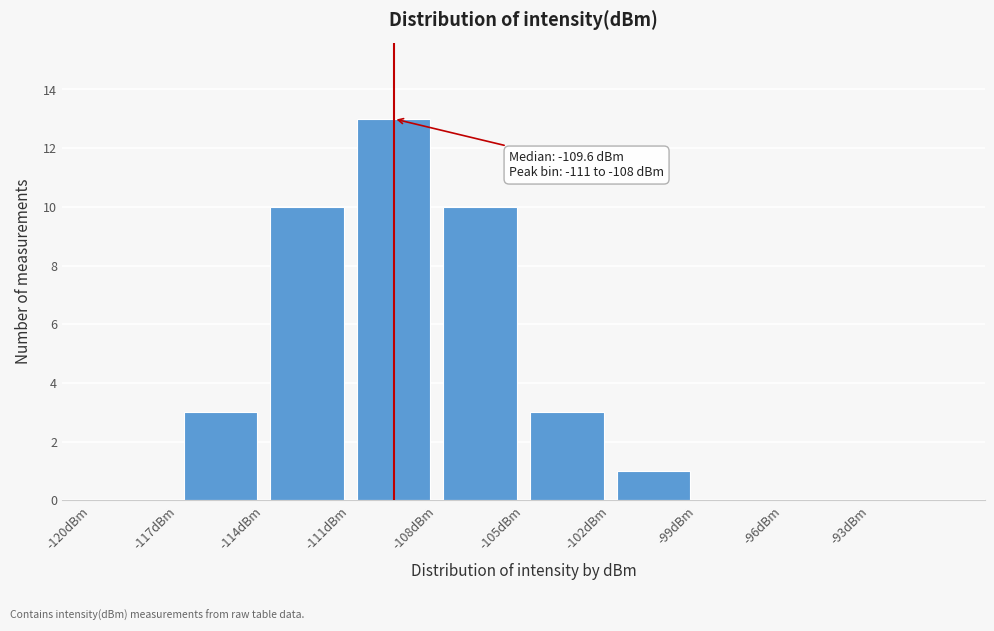

Over which range of the x-axis is the bar tallest?

-111 to -108